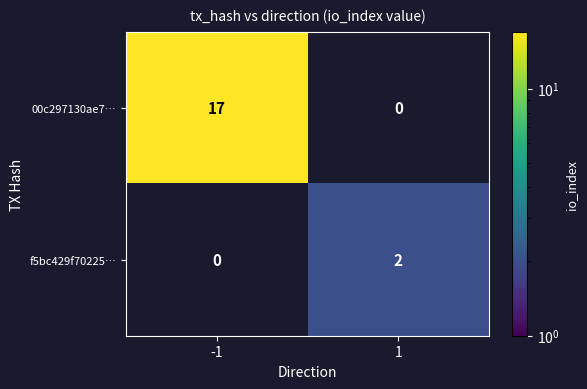

At how many categories does at least one series exceed 6?

1